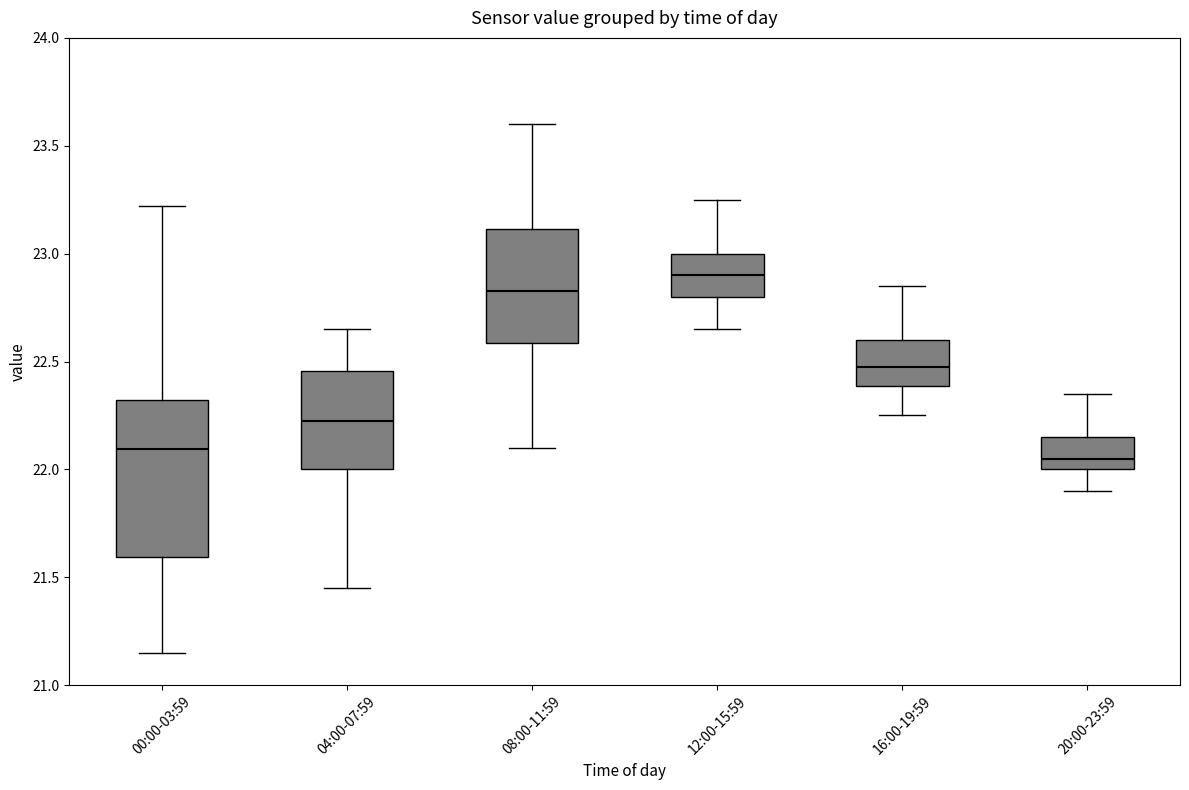

Where is the lower edge of the box for 04:00-07:59 on the y-axis? The values are not printed on the chart, so give them approximately, as read against the axis.

22.00